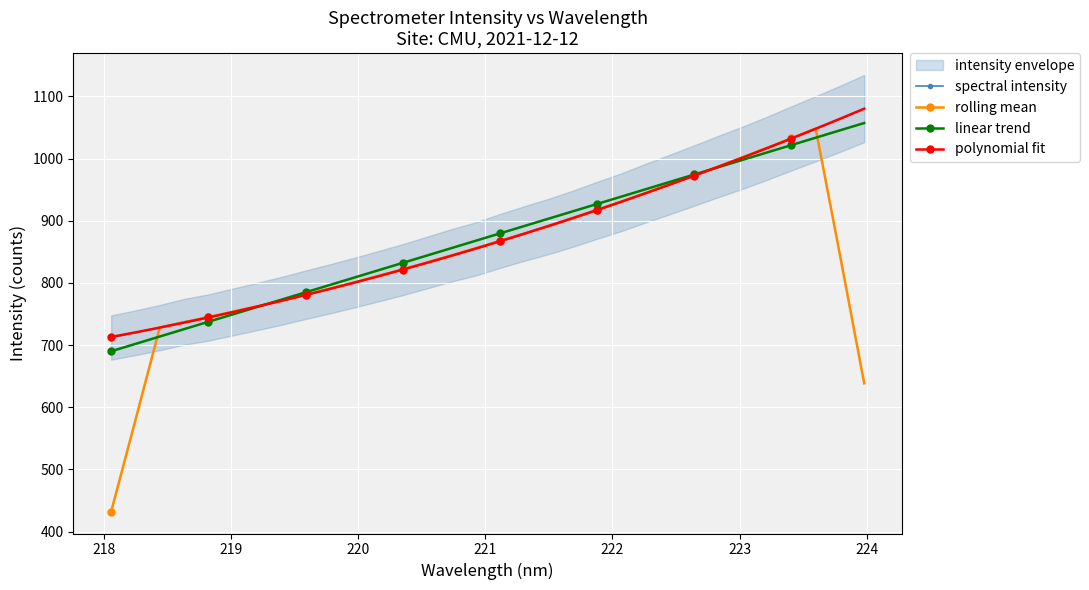

What is the highest value of the rolling mean series?

1048.3